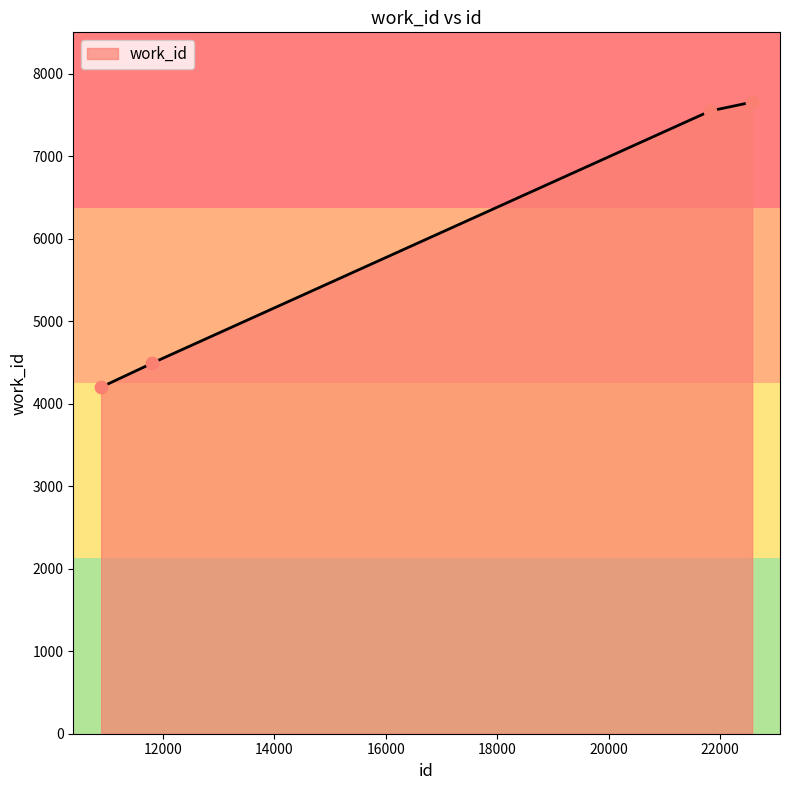

Between 21819 and 10889, which is larger?

21819